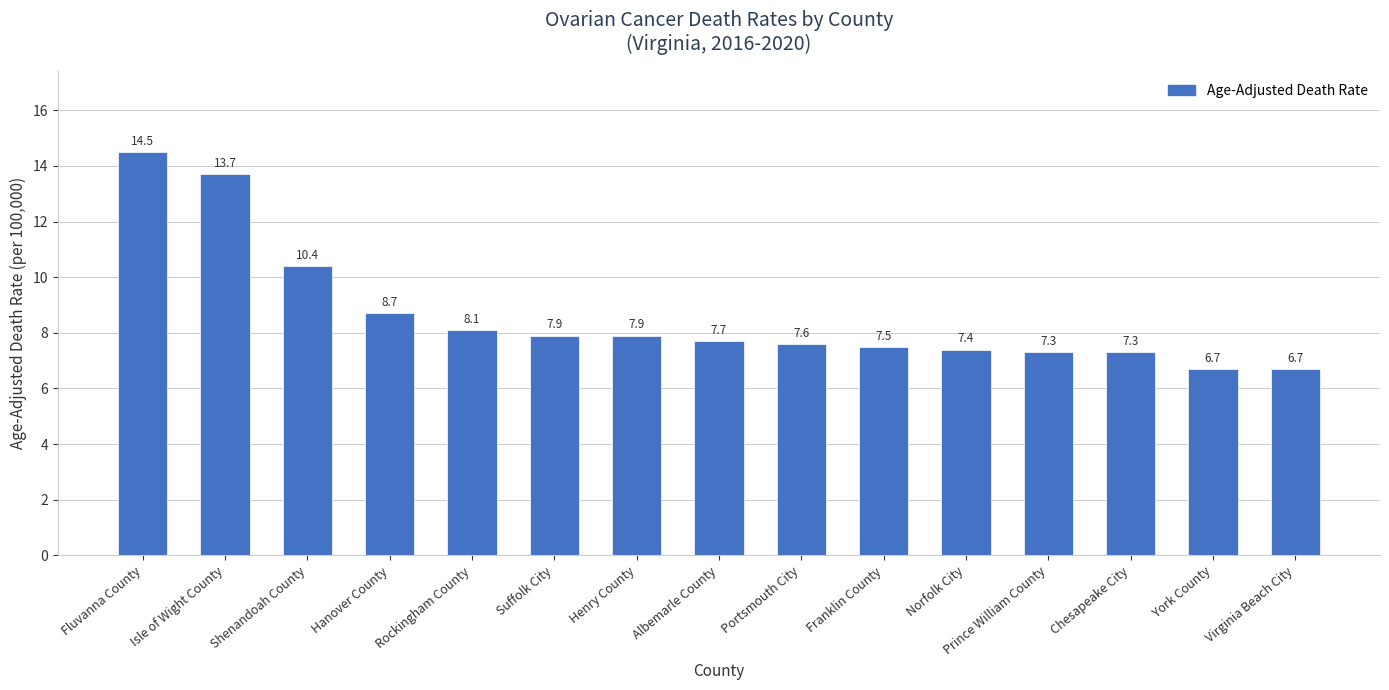

How many values are below 7?

2